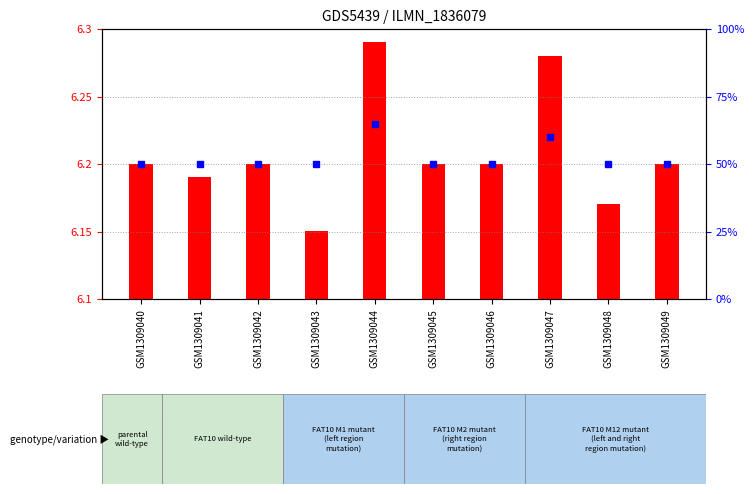

Reading right to left, list all the values displayed in this chart.

GSM1309049=50	GSM1309048=50	GSM1309047=60	GSM1309046=50	GSM1309045=50	GSM1309044=65	GSM1309043=50	GSM1309042=50	GSM1309041=50	GSM1309040=50